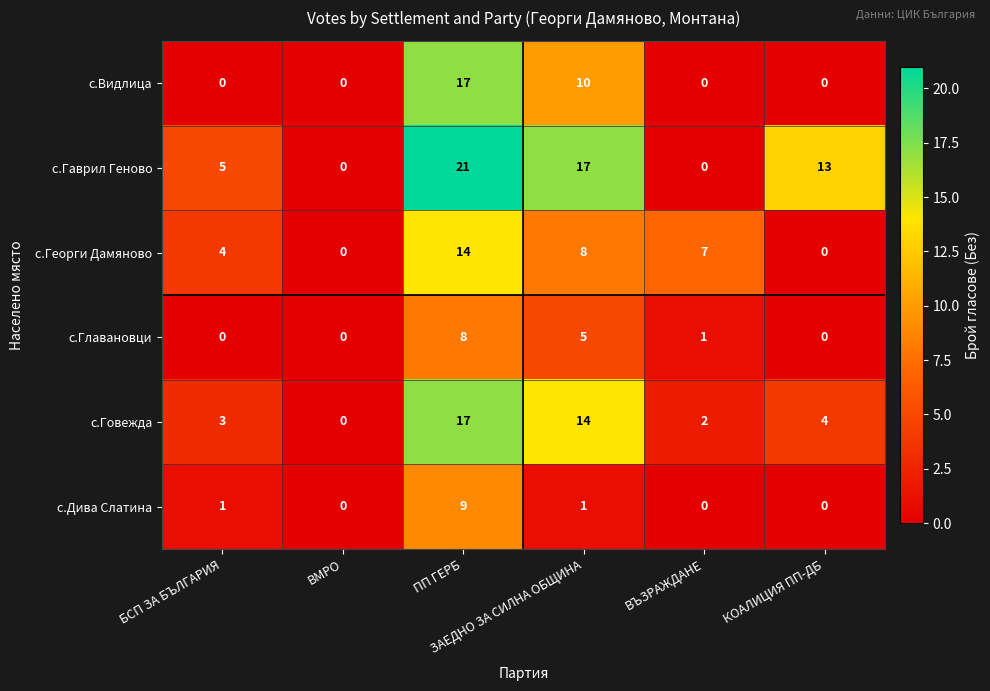

What is the difference between the maximum and minimum values in the с.Говежда series?

17